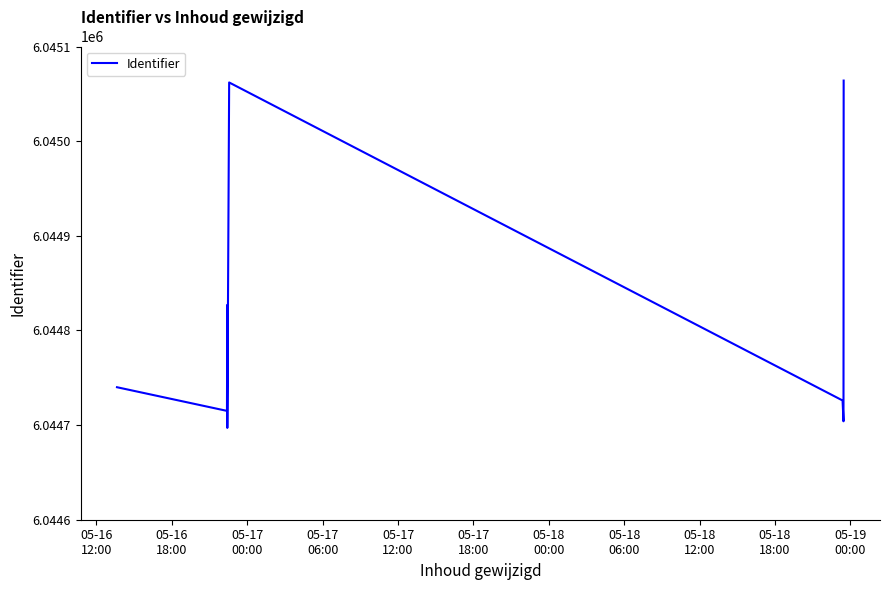

What is the difference between the maximum and minimum values?

367